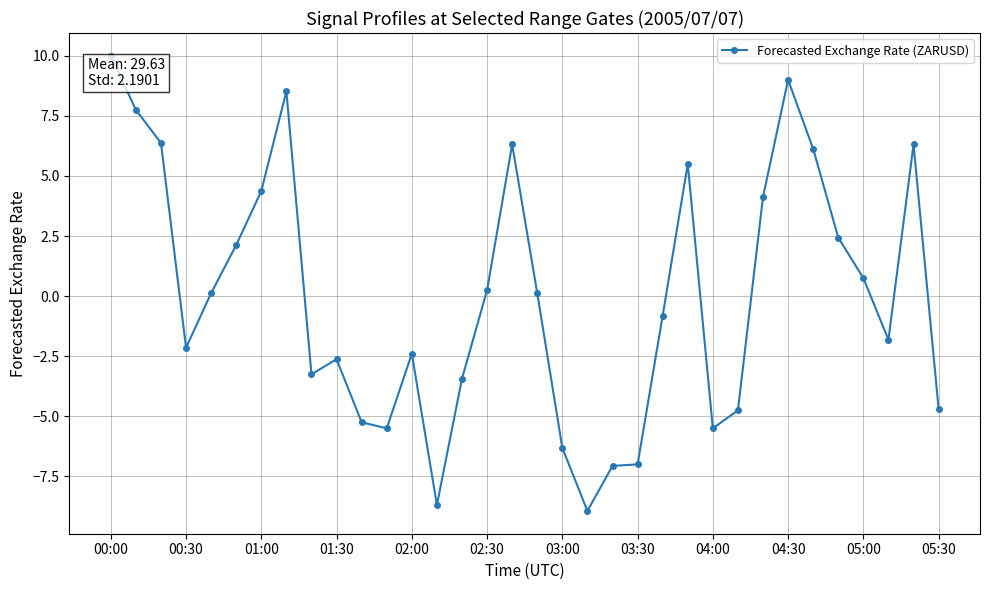

True or false: the data has more than 1 interior local peaks.

True